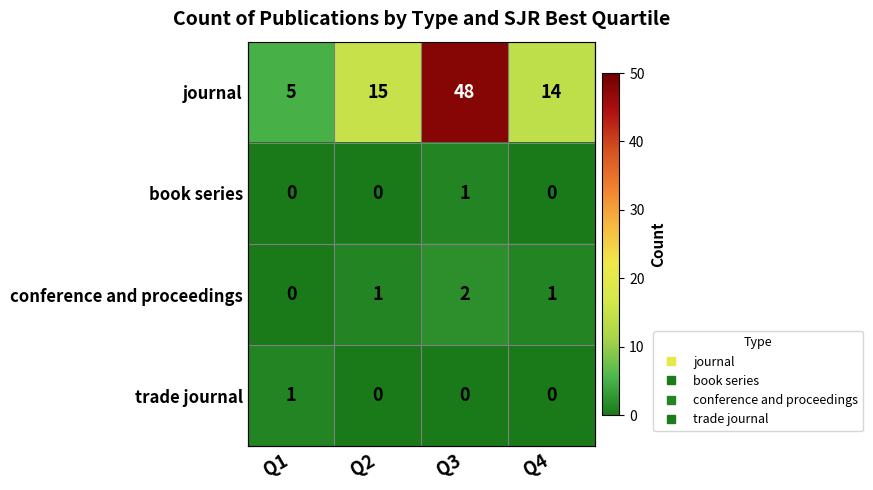

What is the greatest value displayed?

48